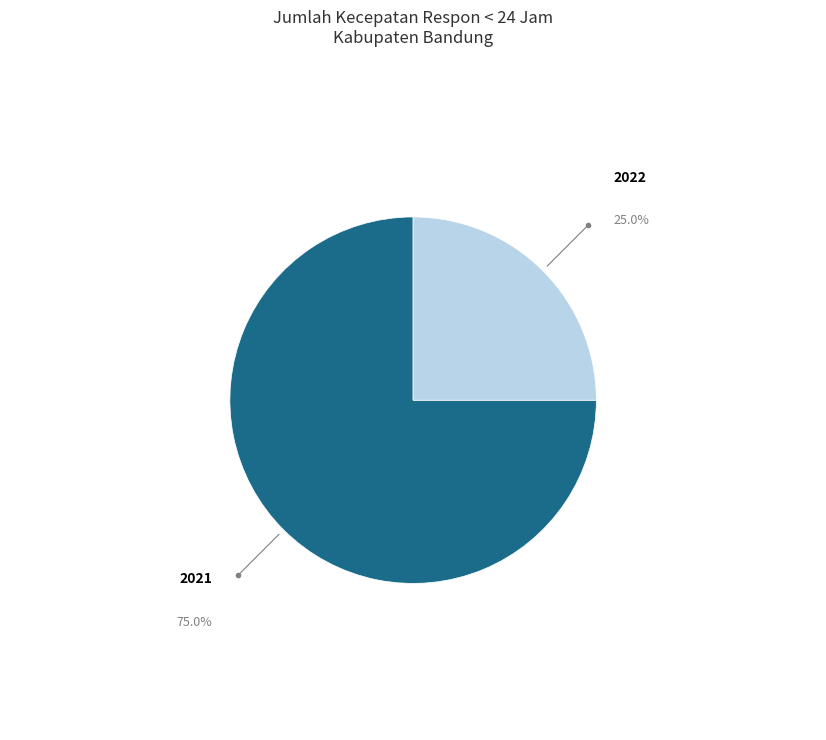

Is the sum of 2021 and 2022 greater than half?

Yes